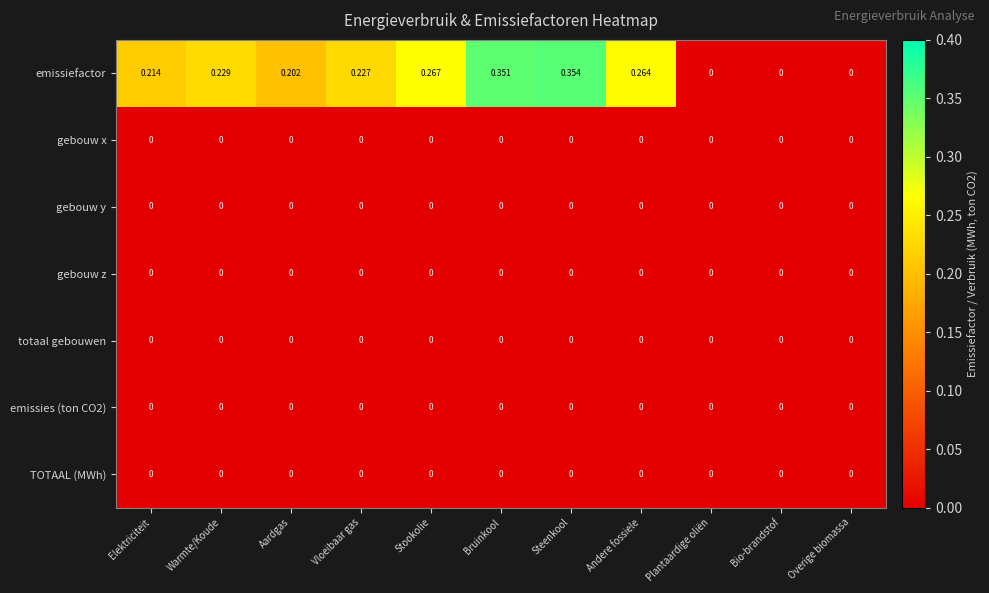

Between Bruinkool and Bio-brandstof, which series saw the biggest shift?

emissiefactor